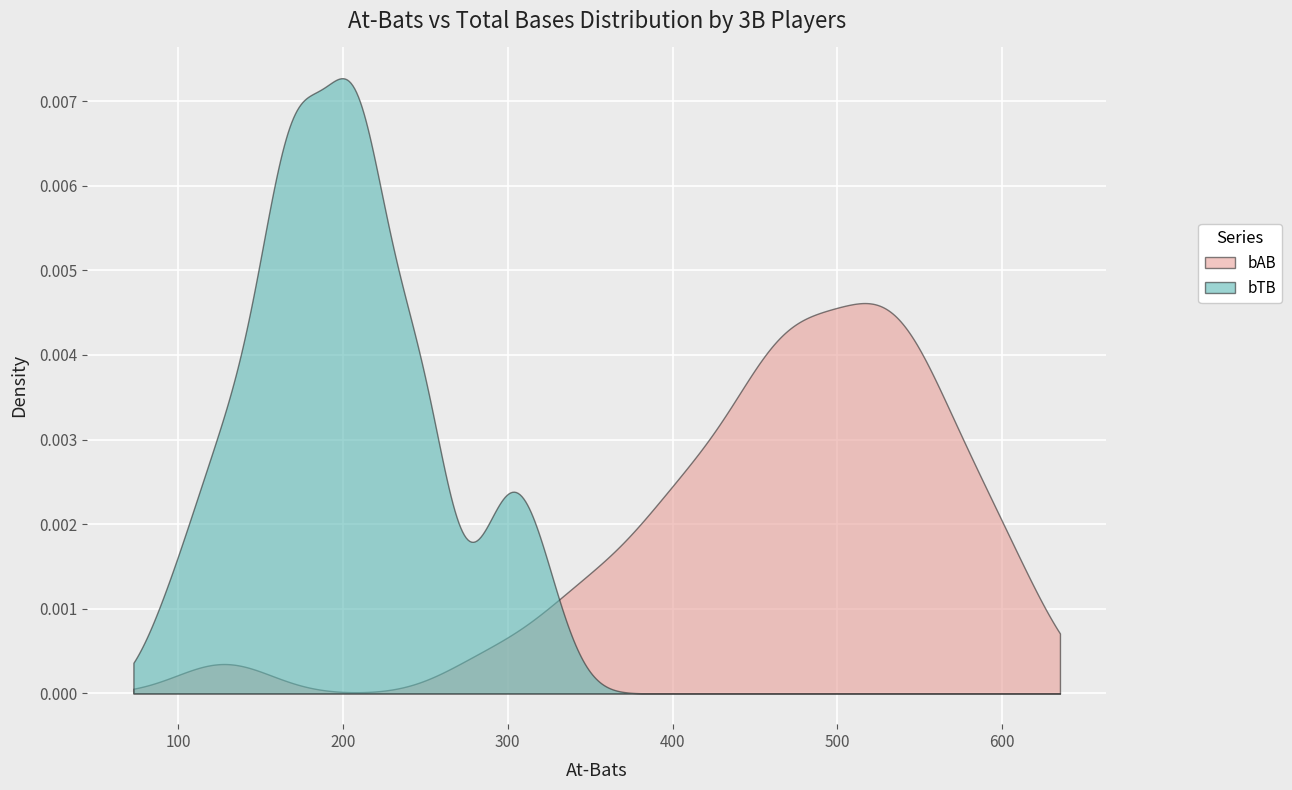

Reading left to right, what are all the values shown in this chart?

bAB: 601	578	557	555	615	547	591	548	443	518	473	586	358	468	529	517	543	467	391	501	538	526	444	525	505	449	489	495	469	464	406	403	288	420	347	478	386	426	128	330
bTB: 309	307	297	289	325	230	253	249	173	255	200	233	121	205	219	198	249	176	148	215	233	203	189	207	174	166	210	213	200	178	164	167	110	160	125	179	143	152	93	135